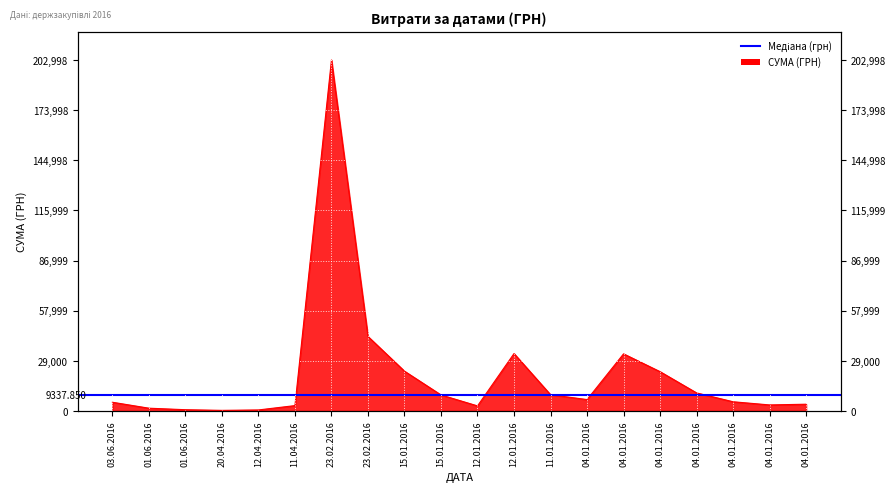

Is it true that the value at 23.02.2016 is 74581.0?

False